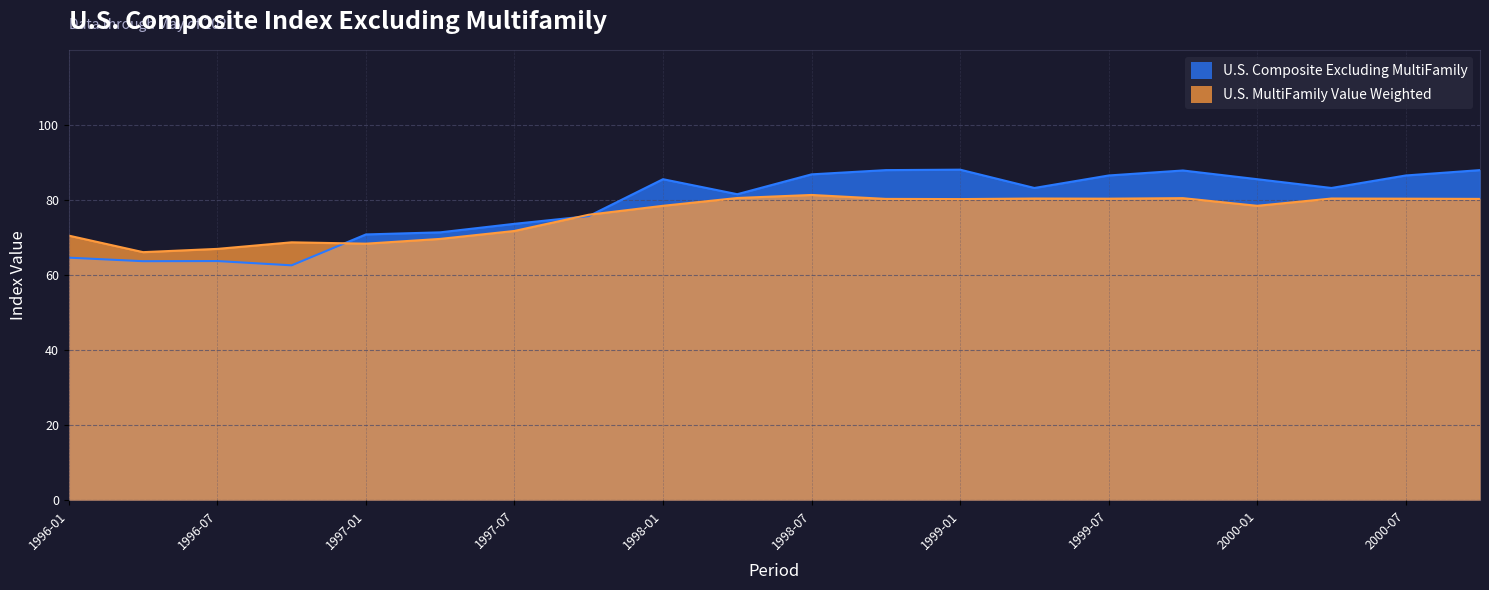

How many data points does each series have?

20